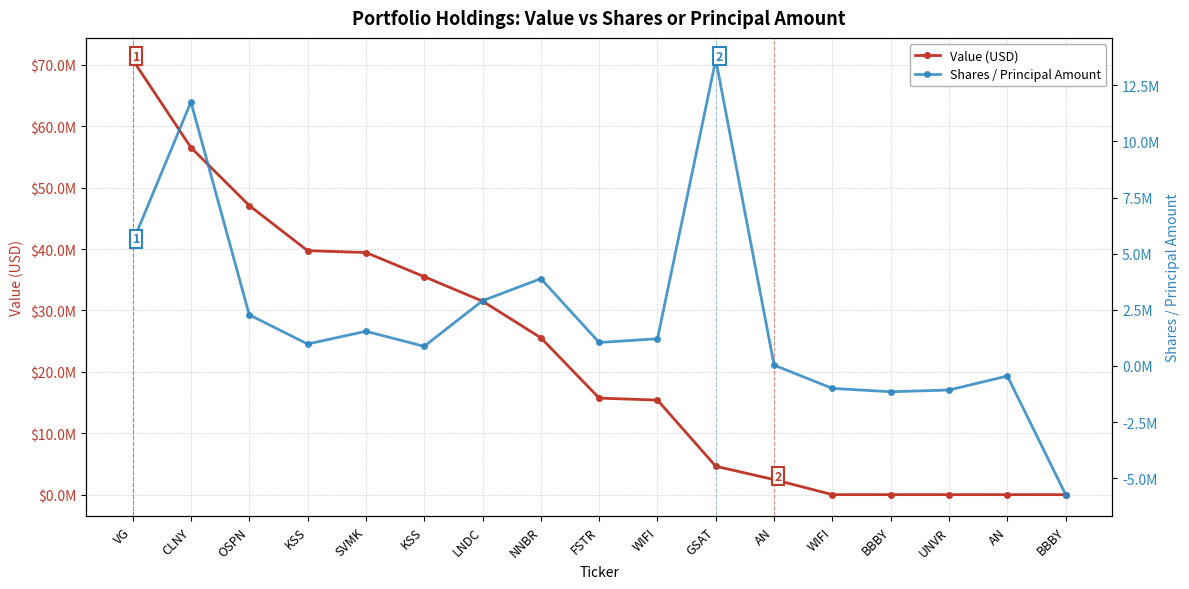

What is the sum of the Shares / Principal Amount values at GSAT and BBBY?

12490924